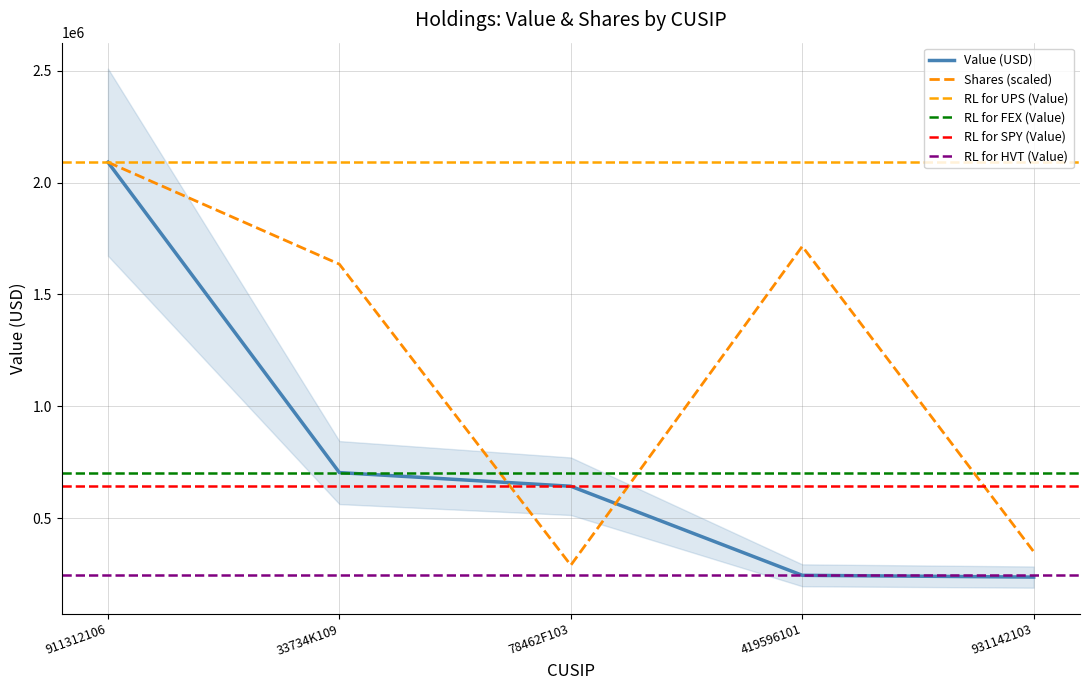

Which series has the largest total across all categories?

Shares or principal amount